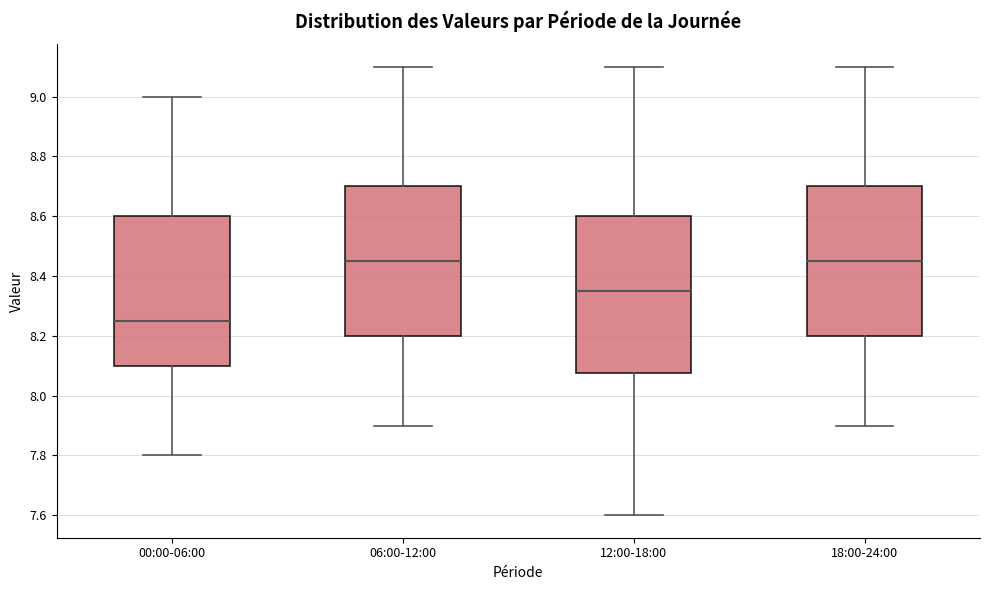

Where does the upper whisker of the box for 06:00-12:00 end on the y-axis? The values are not printed on the chart, so give them approximately, as read against the axis.

9.10